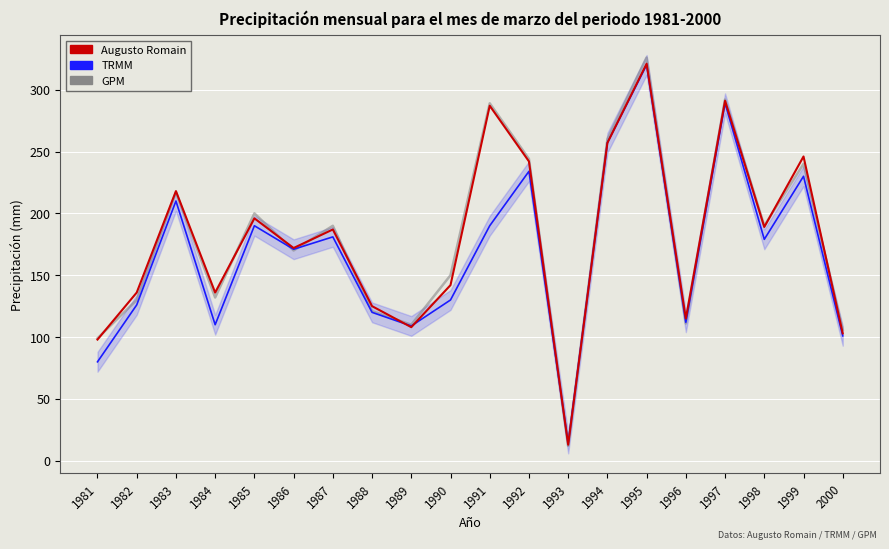

Is it true that TRMM equals 230 at 1999?

True